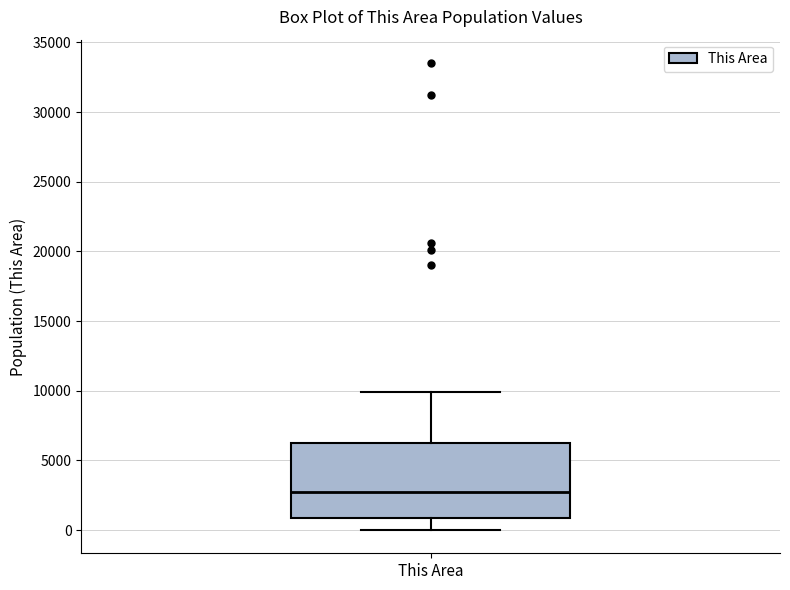

Transcribe this box plot: give where the median line is, the range the box spans, and where the two whiskers end, as read against the y-axis. The values are not printed on the chart, so give them approximately, as read against the axis.

median 3000, box 1000 to 6500, whiskers 0 to 10000